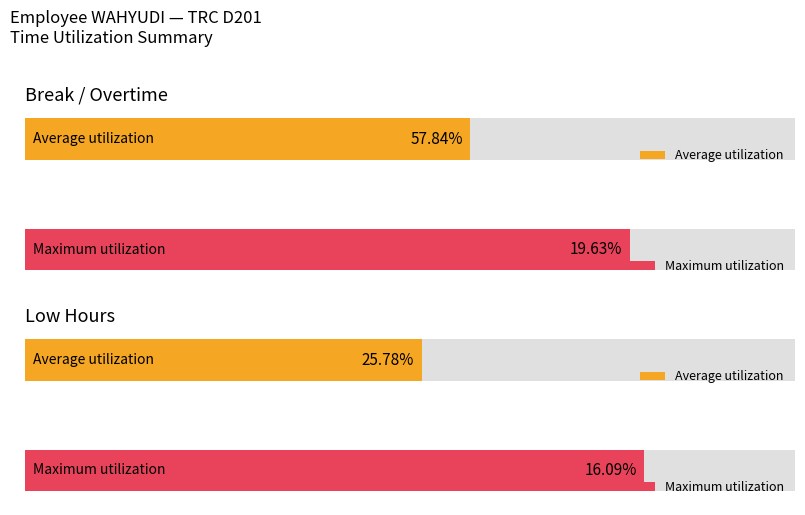

What is the difference between the second highest and second lowest values in the Low series?

9.7